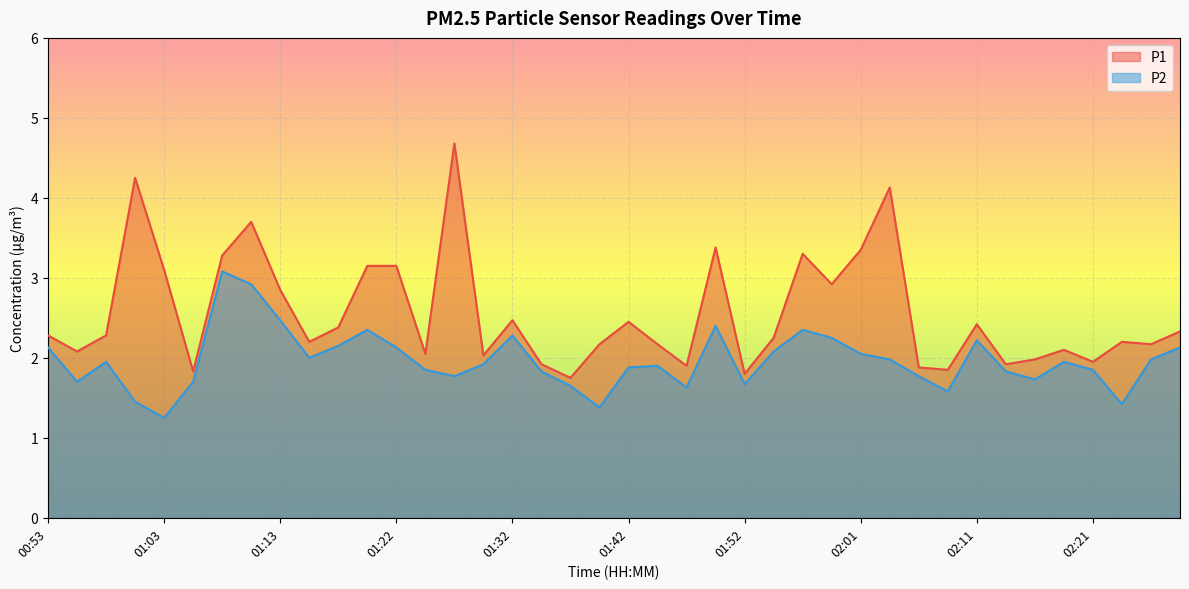

Rank the series by their maximum value, from lowest to highest.

P2, P1